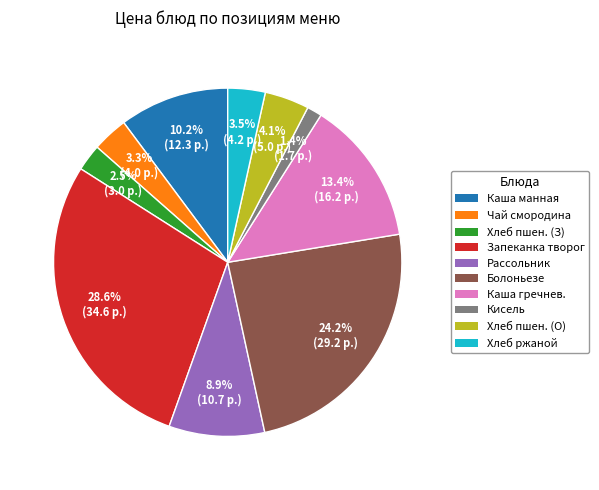

Does any single category account for the majority?

No